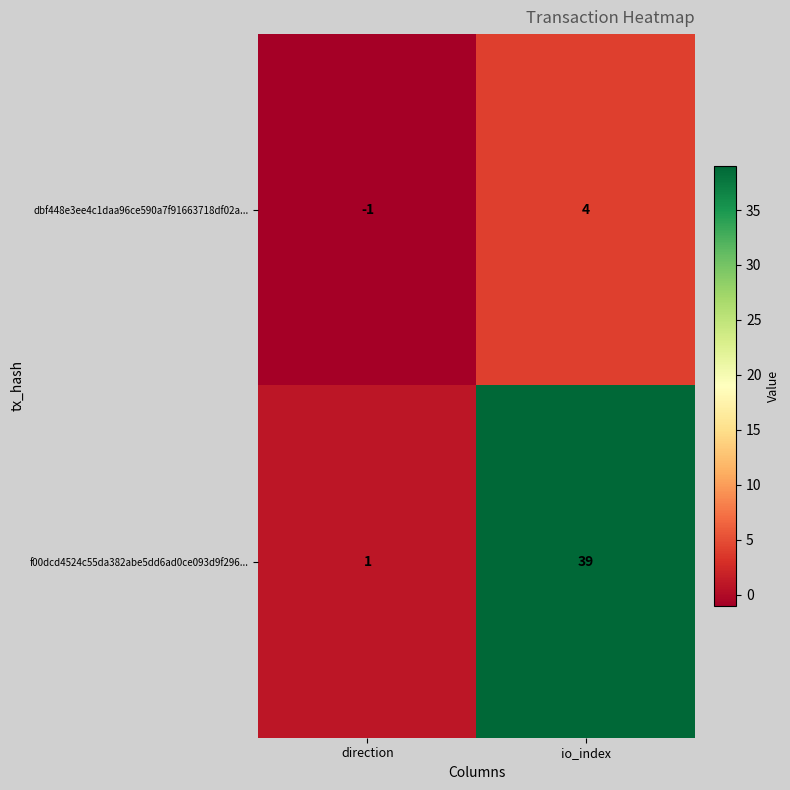

Read the f00dcd4524c55da382abe5dd6ad0ce093d9f296... value at io_index, to the nearest 10.

40